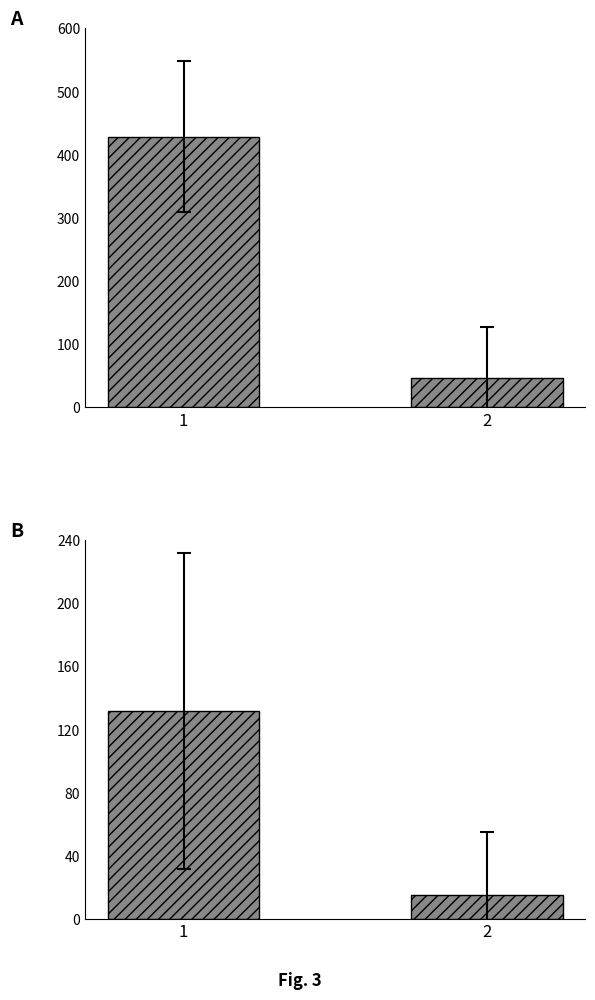

What is the sum of all Citable Docs. (3years) values?

476